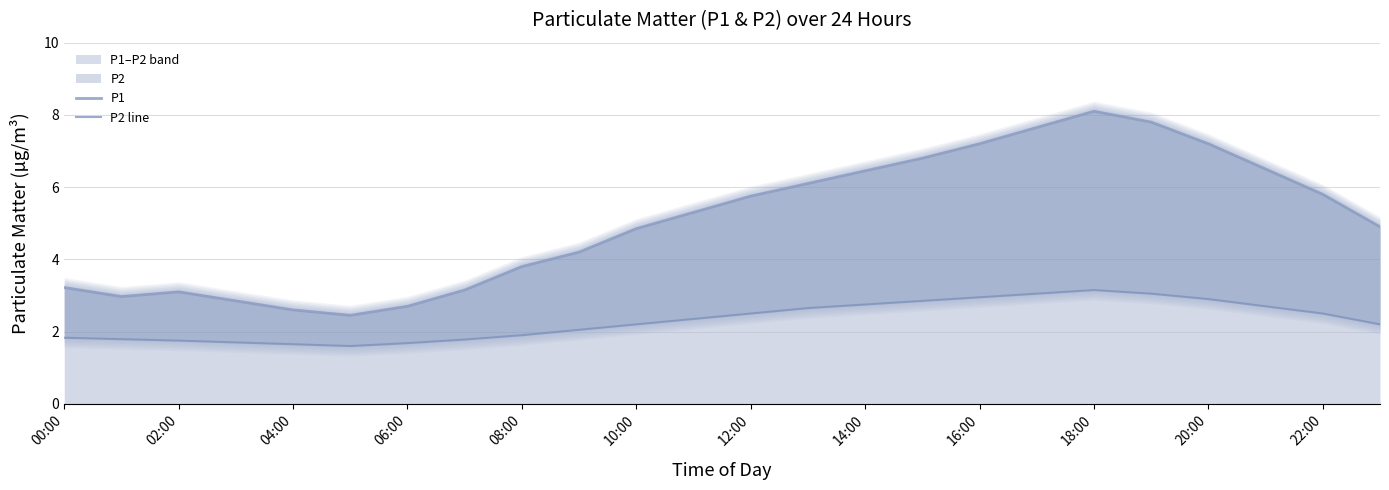

Does the chart display data point markers on the line(s)?

No